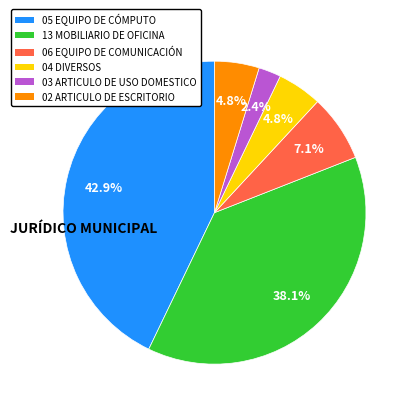

Is the sum of 05 EQUIPO DE CÓMPUTO and 04 DIVERSOS greater than half?

No